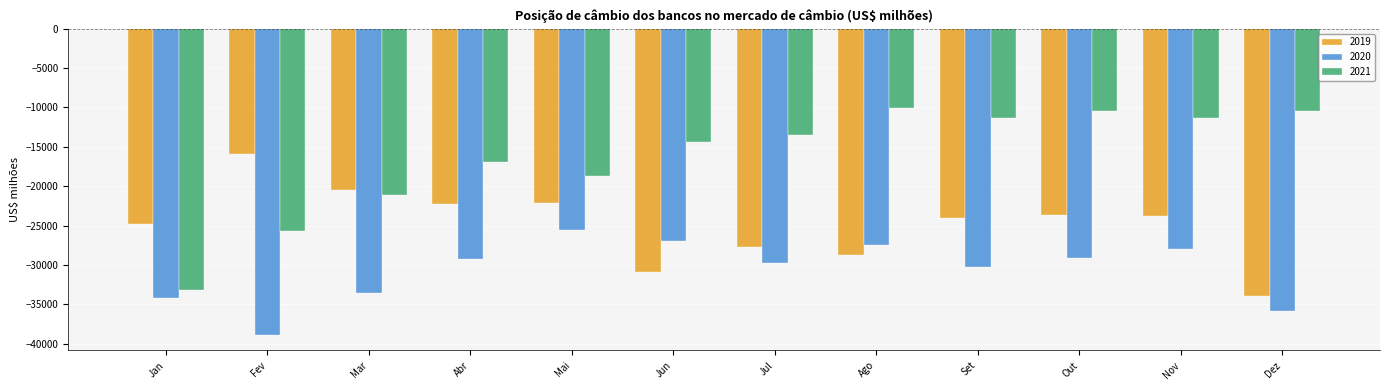

What is the spread (max minus min) of values at Abr?

12272.7